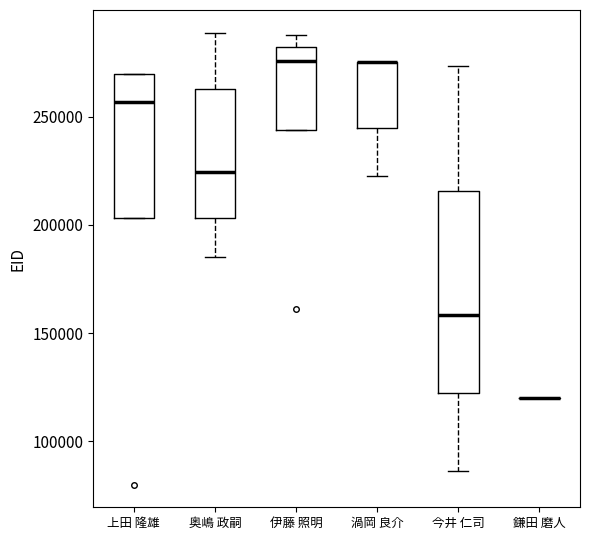

Which box is the tallest, from its lower edge to its upper edge?

今井 仁司